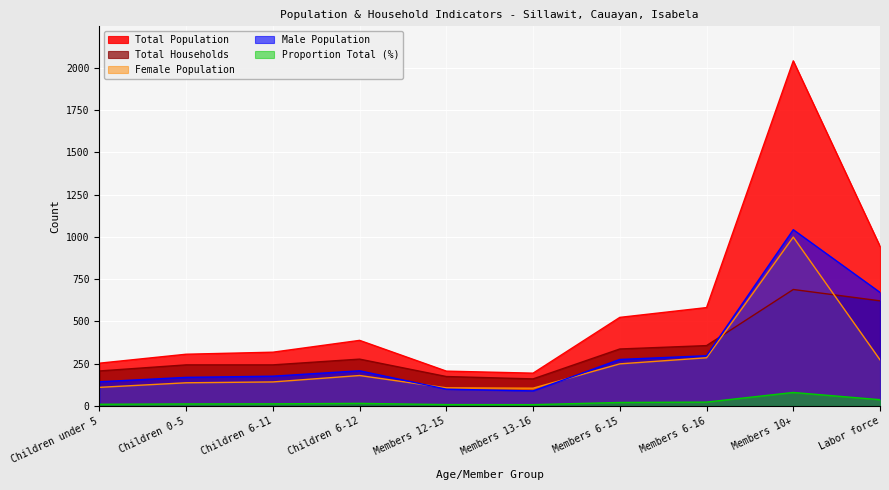

Reading left to right, transcribe all the data shown in this chart.

Total Population: Children under 5=253.0	Children 0-5=306.0	Children 6-11=318.0	Children 6-12=388.0	Members 12-15=206.0	Members 13-16=194.0	Members 6-15=524.0	Members 6-16=582.0	Members 10+=2042.0	Labor force=945.0
Male Population: Children under 5=143.0	Children 0-5=169.0	Children 6-11=176.0	Children 6-12=208.0	Members 12-15=99.0	Members 13-16=89.0	Members 6-15=275.0	Members 6-16=297.0	Members 10+=1043.0	Labor force=672.0
Female Population: Children under 5=110.0	Children 0-5=137.0	Children 6-11=142.0	Children 6-12=180.0	Members 12-15=107.0	Members 13-16=105.0	Members 6-15=249.0	Members 6-16=285.0	Members 10+=999.0	Labor force=273.0
Total Households: Children under 5=207.0	Children 0-5=243.0	Children 6-11=243.0	Children 6-12=277.0	Members 12-15=174.0	Members 13-16=160.0	Members 6-15=337.0	Members 6-16=357.0	Members 10+=689.0	Labor force=622.0
Proportion Total (%): Children under 5=9.9	Children 0-5=11.9	Children 6-11=12.4	Children 6-12=15.2	Members 12-15=8.0	Members 13-16=7.6	Members 6-15=20.5	Members 6-16=22.7	Members 10+=79.7	Labor force=36.9